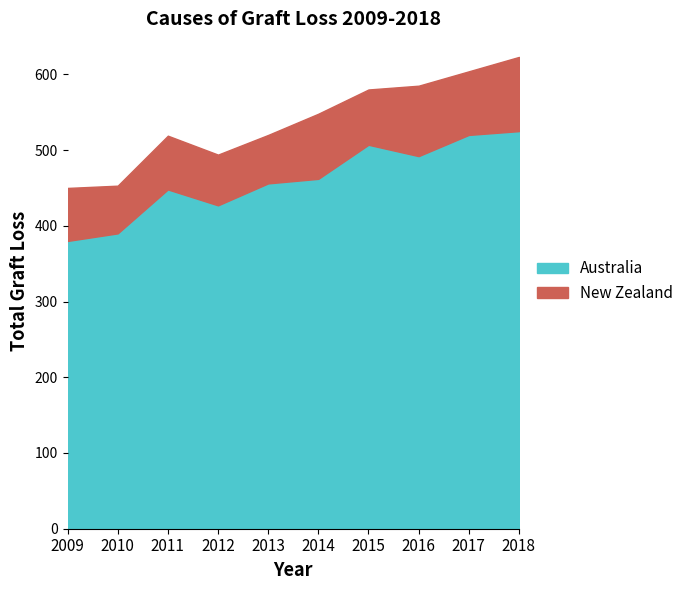

Reading right to left, list all the values displayed in this chart.

Australia: 525	520	492	507	462	456	427	448	390	380
New Zealand: 98	84	93	73	86	64	67	71	63	70